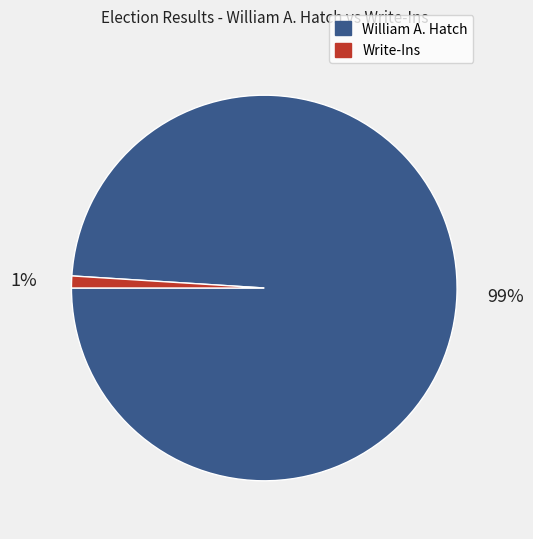

Which slice is the largest?

William A. Hatch